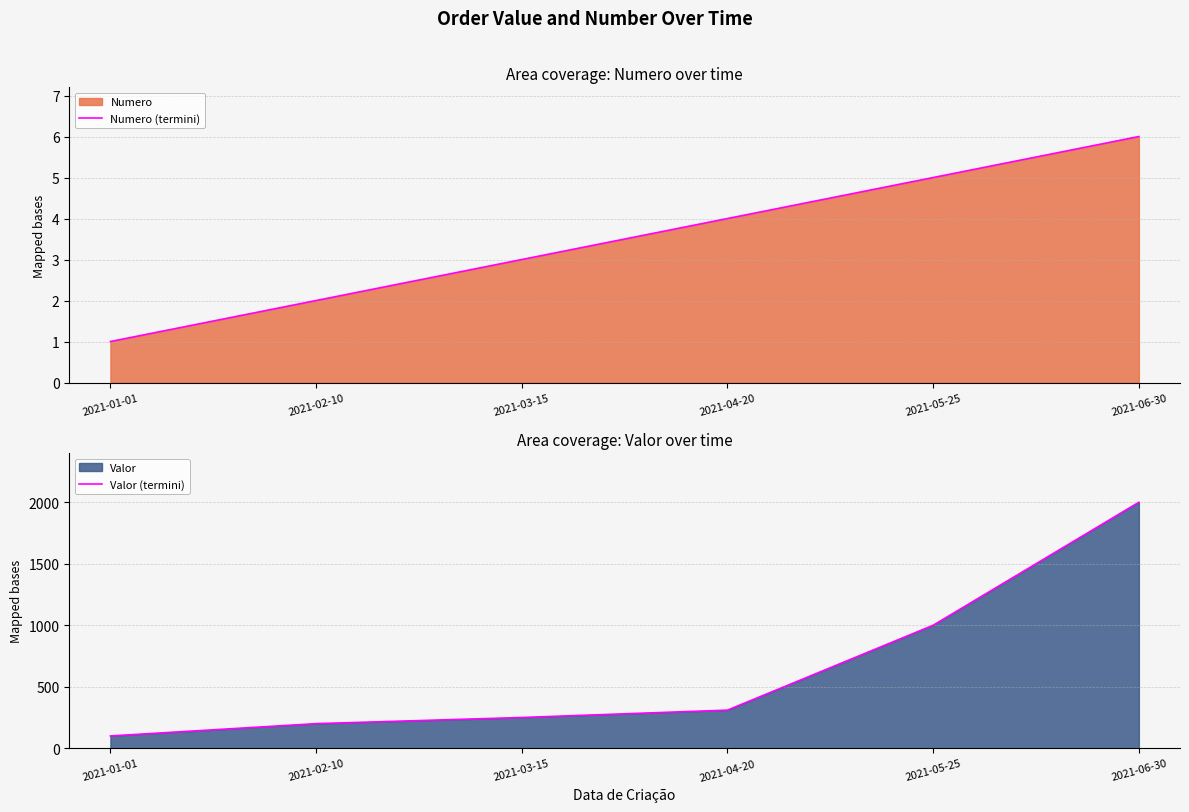

Does the chart display data point markers on the line(s)?

No